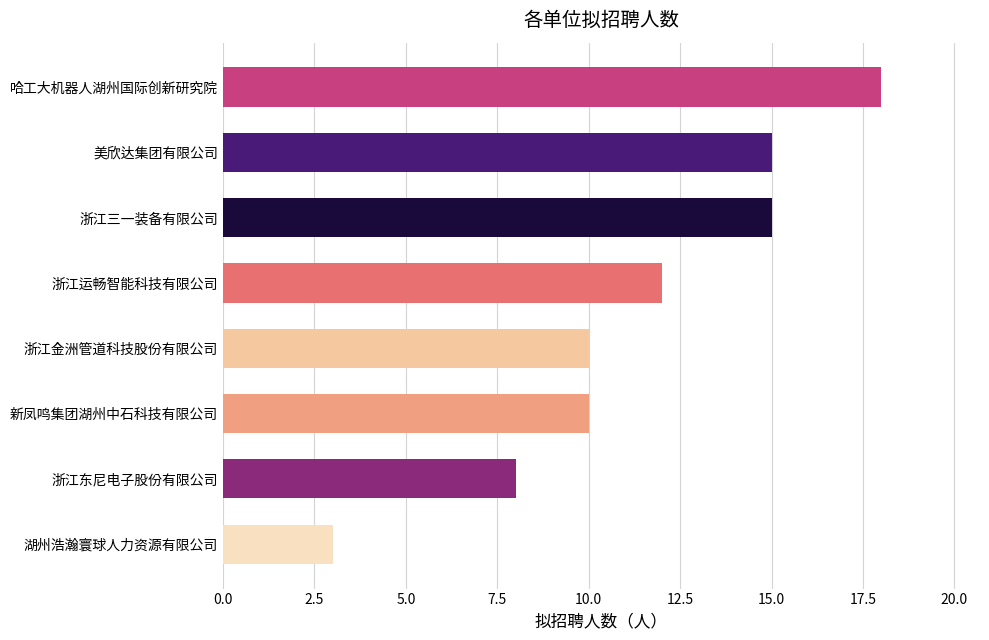

What value does the data have at 浙江金洲管道科技股份有限公司?

10